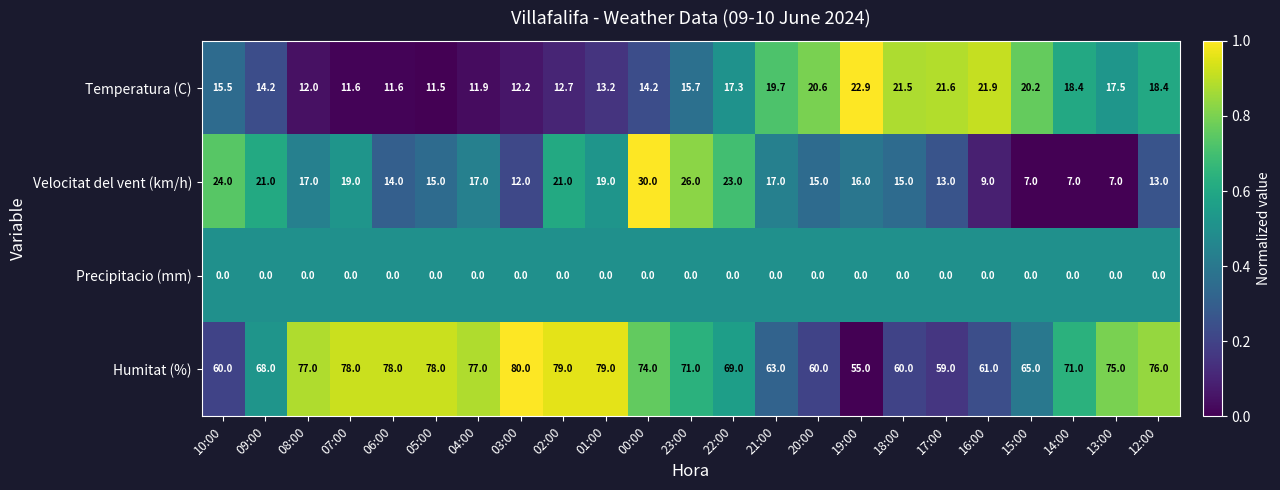

What is the difference between the highest and lowest values at 04:00?

77.0